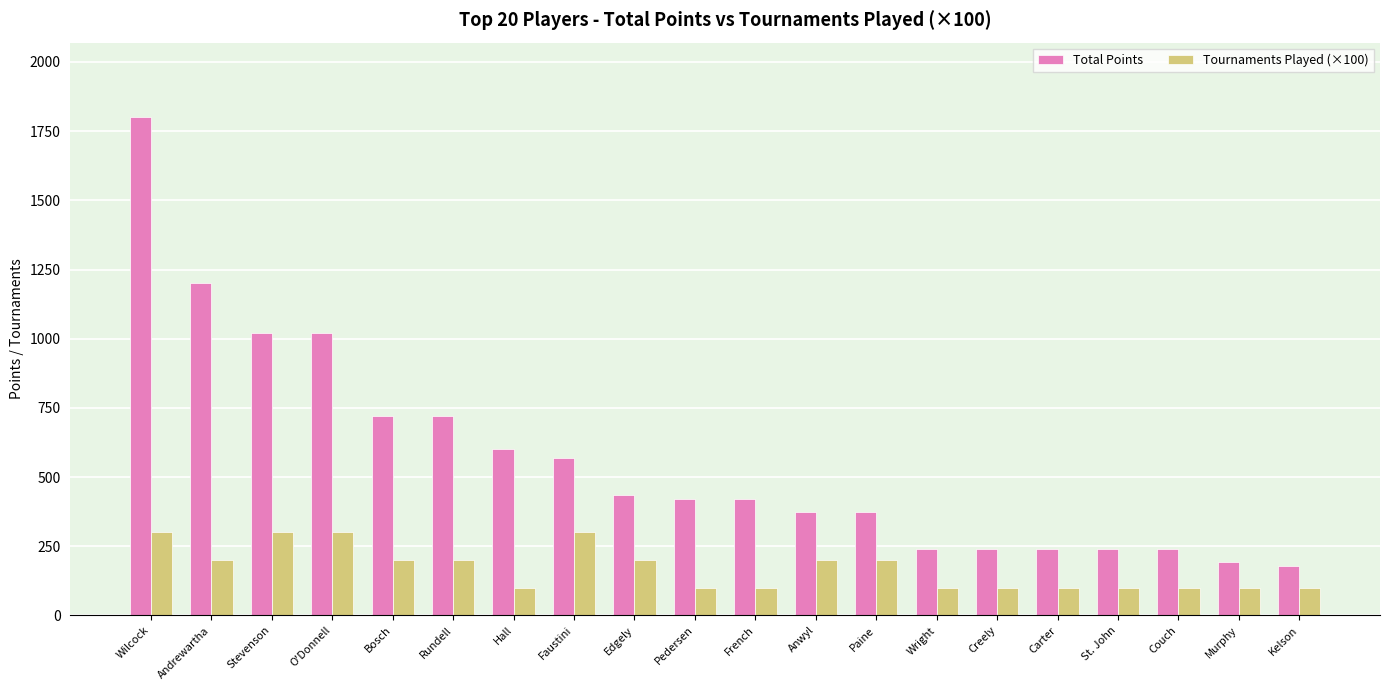

Reading left to right, extract all data points from this chart.

Total Points: 1800	1200	1020	1020	720	720	600	570	435	420	420	375	375	240	240	240	240	240	195	180
Tournaments Played (×100): 300	200	300	300	200	200	100	300	200	100	100	200	200	100	100	100	100	100	100	100